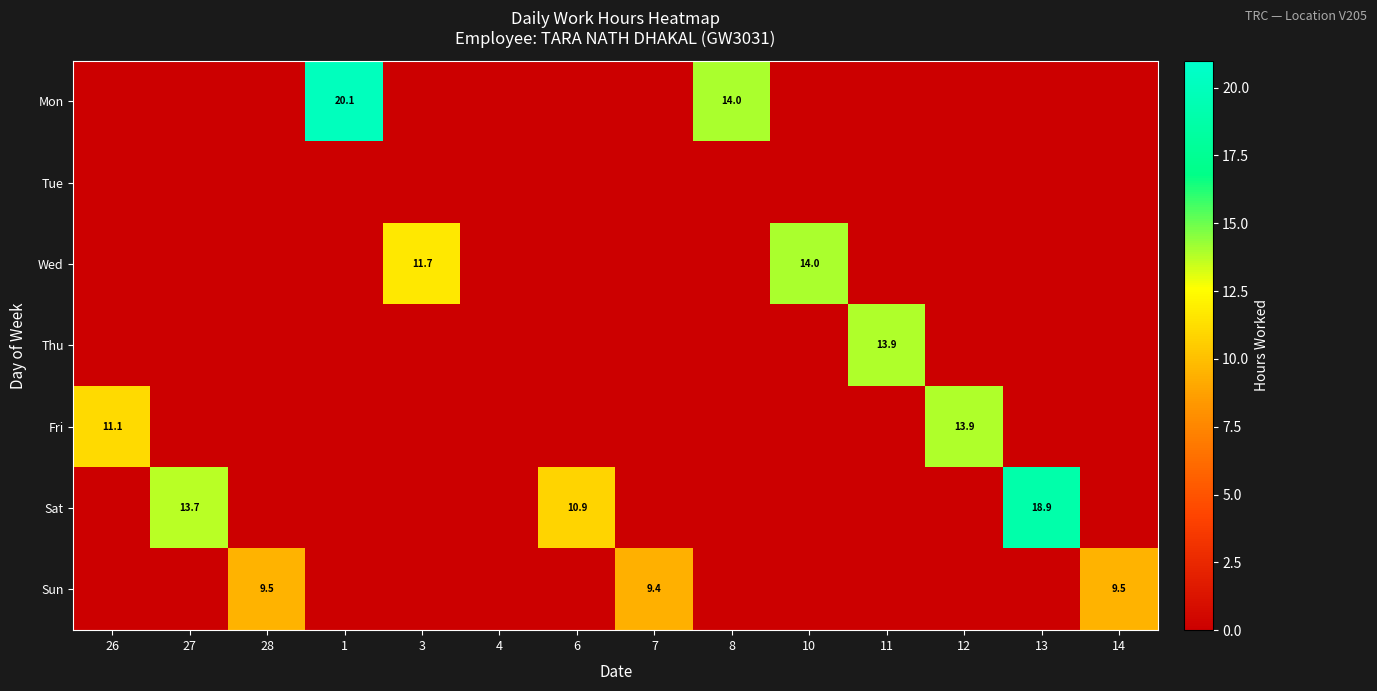

Which label corresponds to the largest value in the chart?

1